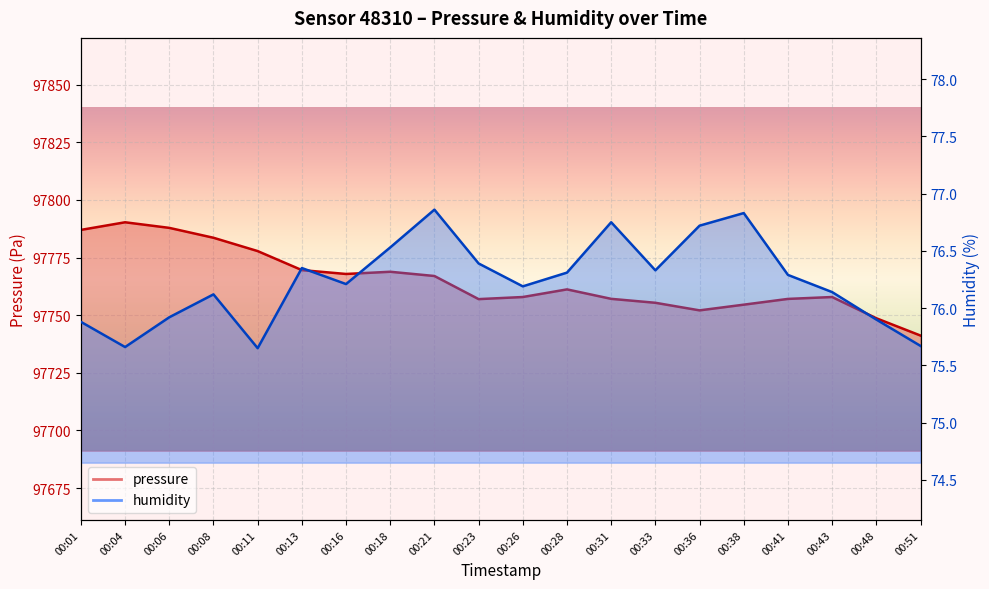

How many distinct data groups are displayed?

2